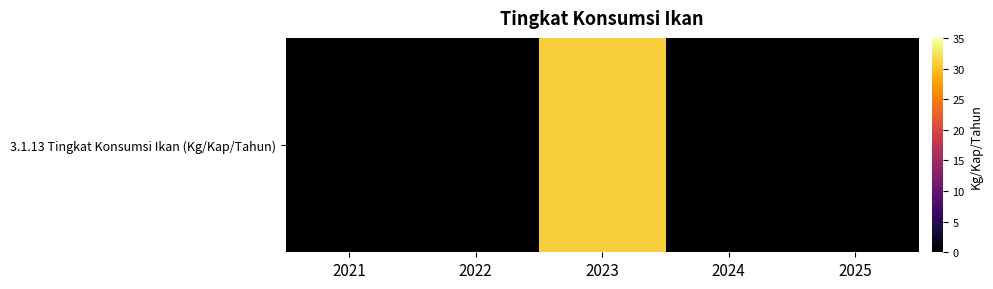

At which category does the chart reach its peak across all series?

2023